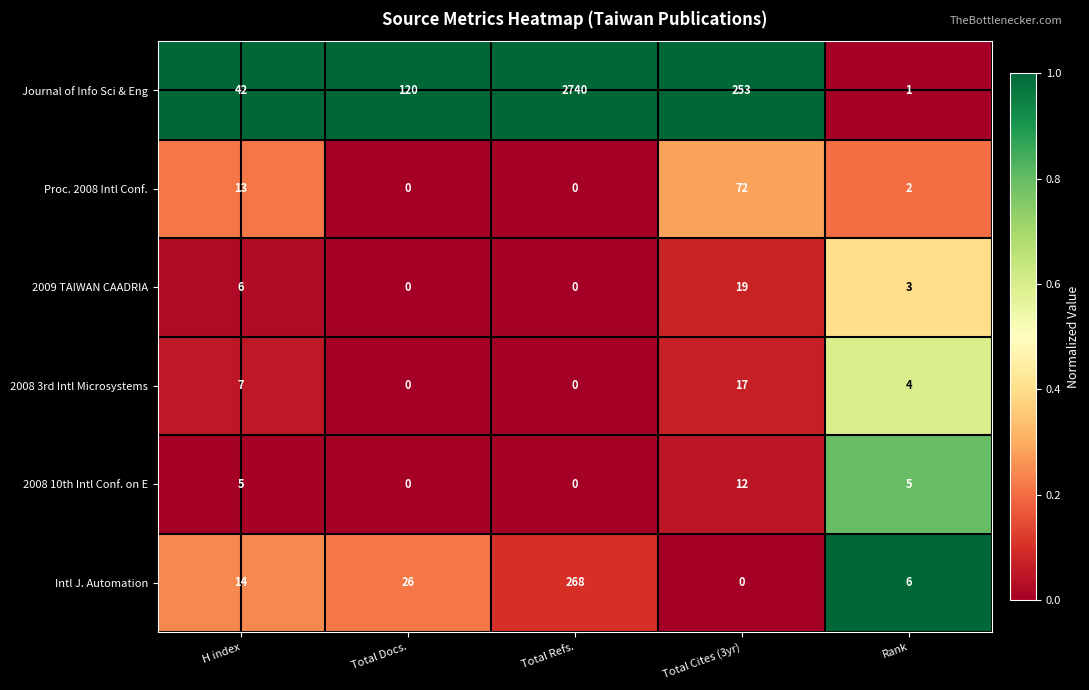

Reading left to right, list all the values displayed in this chart.

Journal of Info Sci & Eng: H index=42	Total Docs.=120	Total Refs.=2740	Total Cites (3yr)=253	Rank=1
Proc. 2008 Intl Conf.: H index=13	Total Docs.=0	Total Refs.=0	Total Cites (3yr)=72	Rank=2
2009 TAIWAN CAADRIA: H index=6	Total Docs.=0	Total Refs.=0	Total Cites (3yr)=19	Rank=3
2008 3rd Intl Microsystems: H index=7	Total Docs.=0	Total Refs.=0	Total Cites (3yr)=17	Rank=4
2008 10th Intl Conf. on E: H index=5	Total Docs.=0	Total Refs.=0	Total Cites (3yr)=12	Rank=5
Intl J. Automation: H index=14	Total Docs.=26	Total Refs.=268	Total Cites (3yr)=0	Rank=6